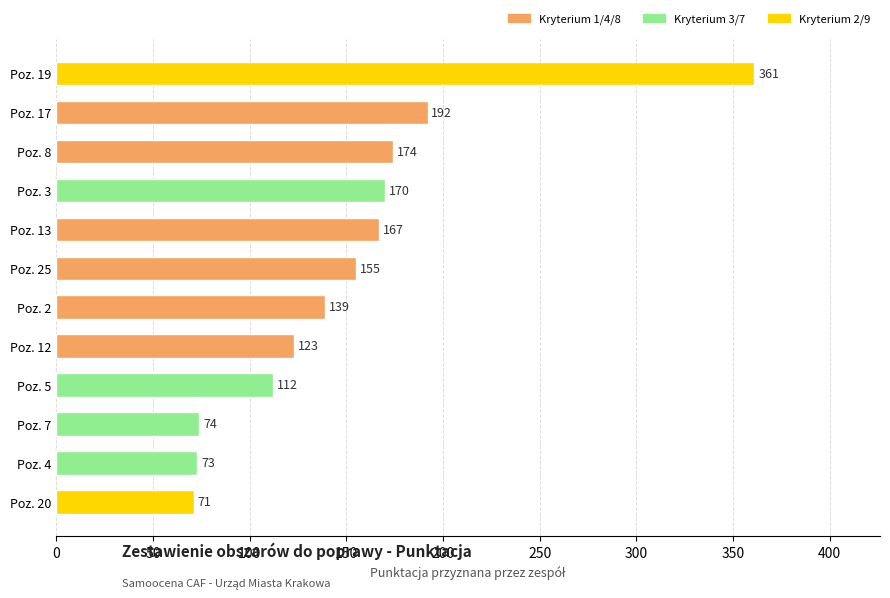

Rank the categories by value from lowest to highest.

Poz. 20, Poz. 4, Poz. 7, Poz. 5, Poz. 12, Poz. 2, Poz. 25, Poz. 13, Poz. 3, Poz. 8, Poz. 17, Poz. 19